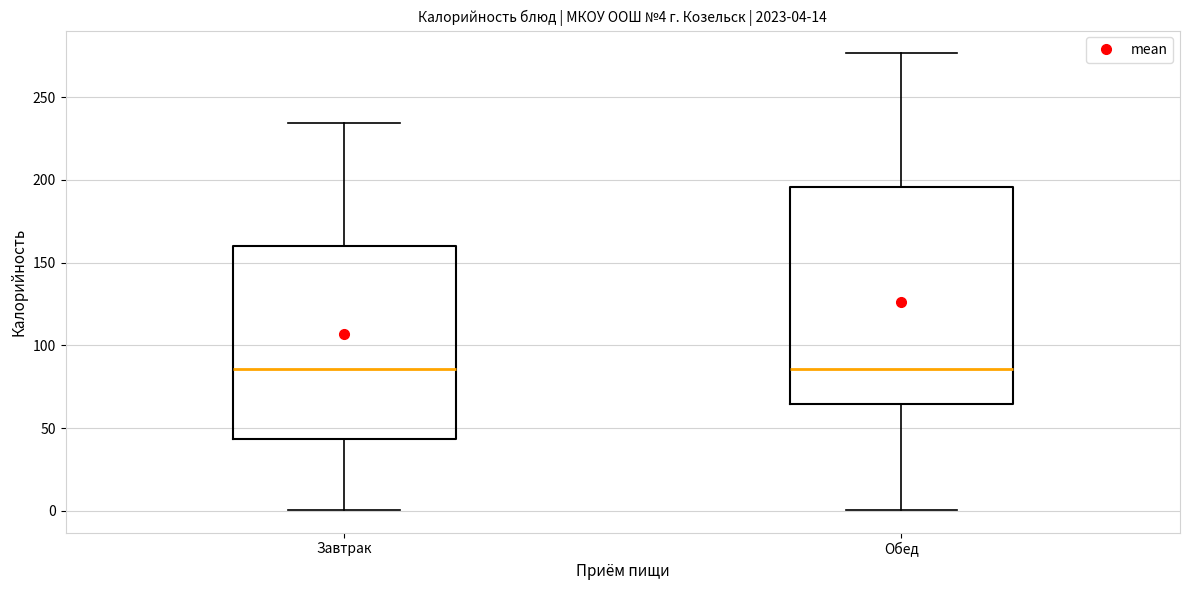

Comparing the boxes themselves (not the whiskers), which one is the tallest?

Обед